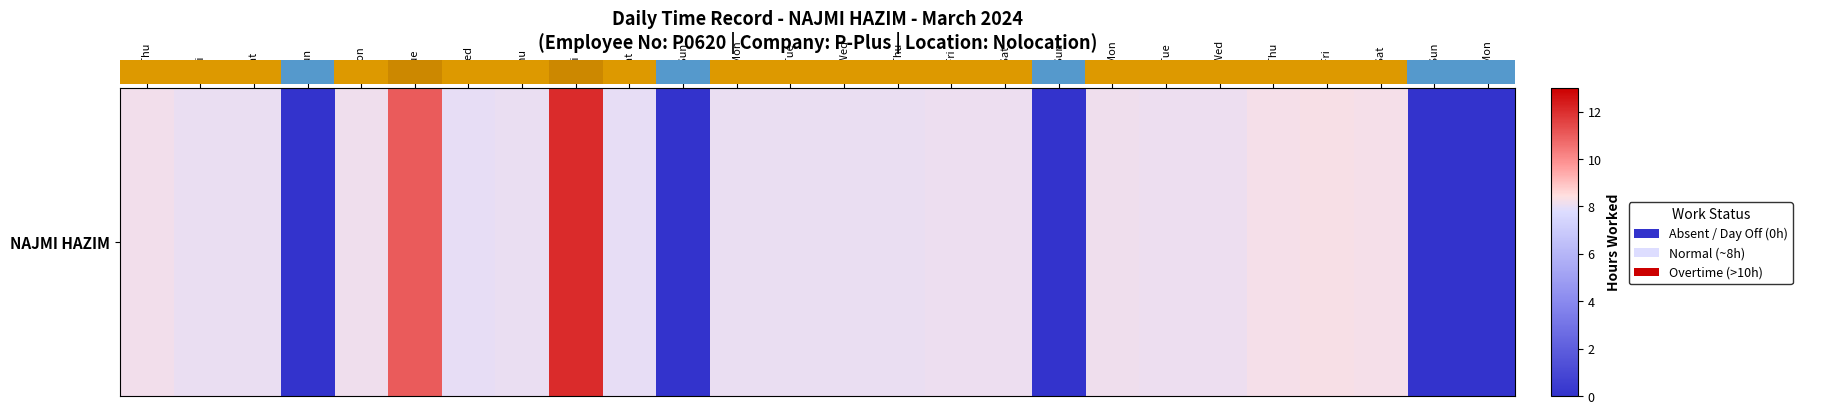

Rank the categories by value from lowest to highest.

3-Sun, 10-Sun, 17-Sun, 24-Sun, 25-Mon, 6-Wed, 9-Sat, 2-Sat, 13-Wed, 7-Thu, 12-Tue, 14-Thu, 1-Fri, 11-Mon, 15-Fri, 20-Wed, 16-Sat, 19-Tue, 4-Mon, 18-Mon, 29-Thu, 23-Sat, 21-Thu, 22-Fri, 5-Tue, 8-Fri